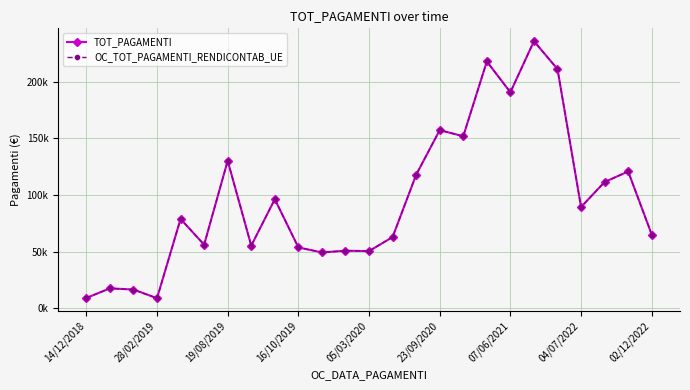

Is this an area chart (filled region under the line)?

No